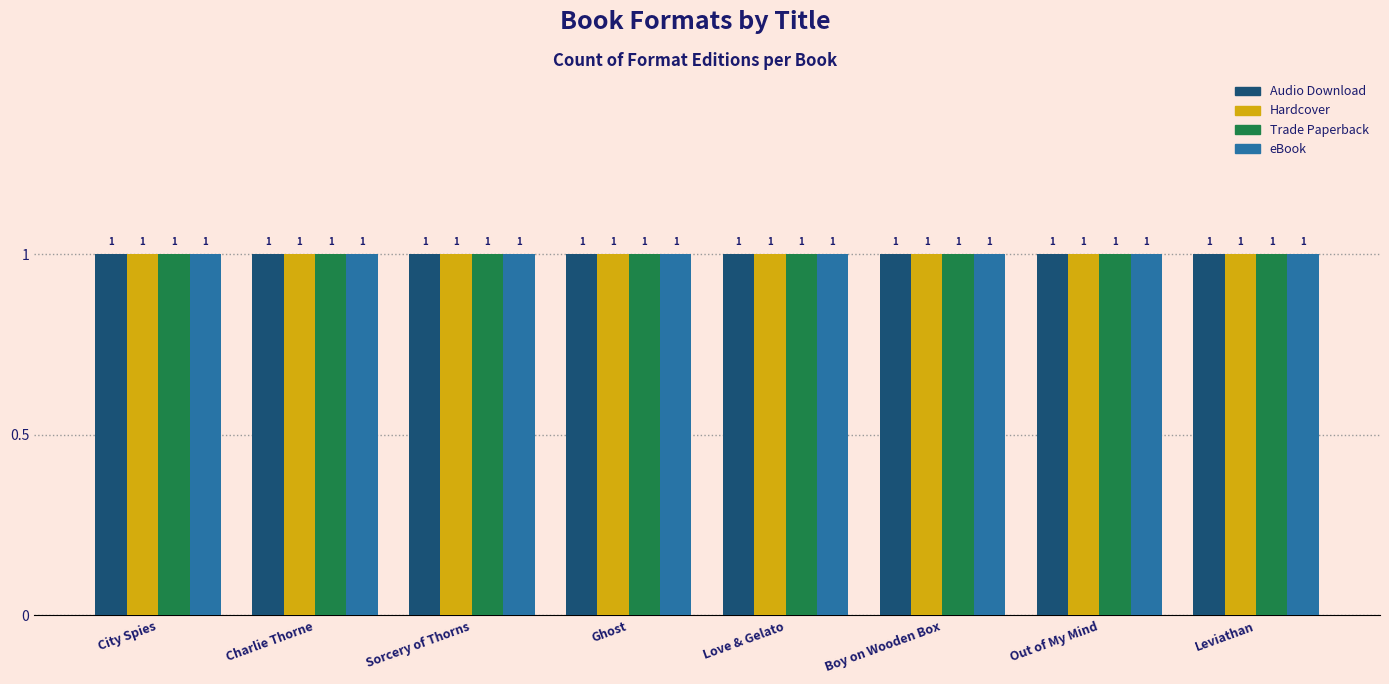

At which category is the sum across all series the highest?

Boy on Wooden Box